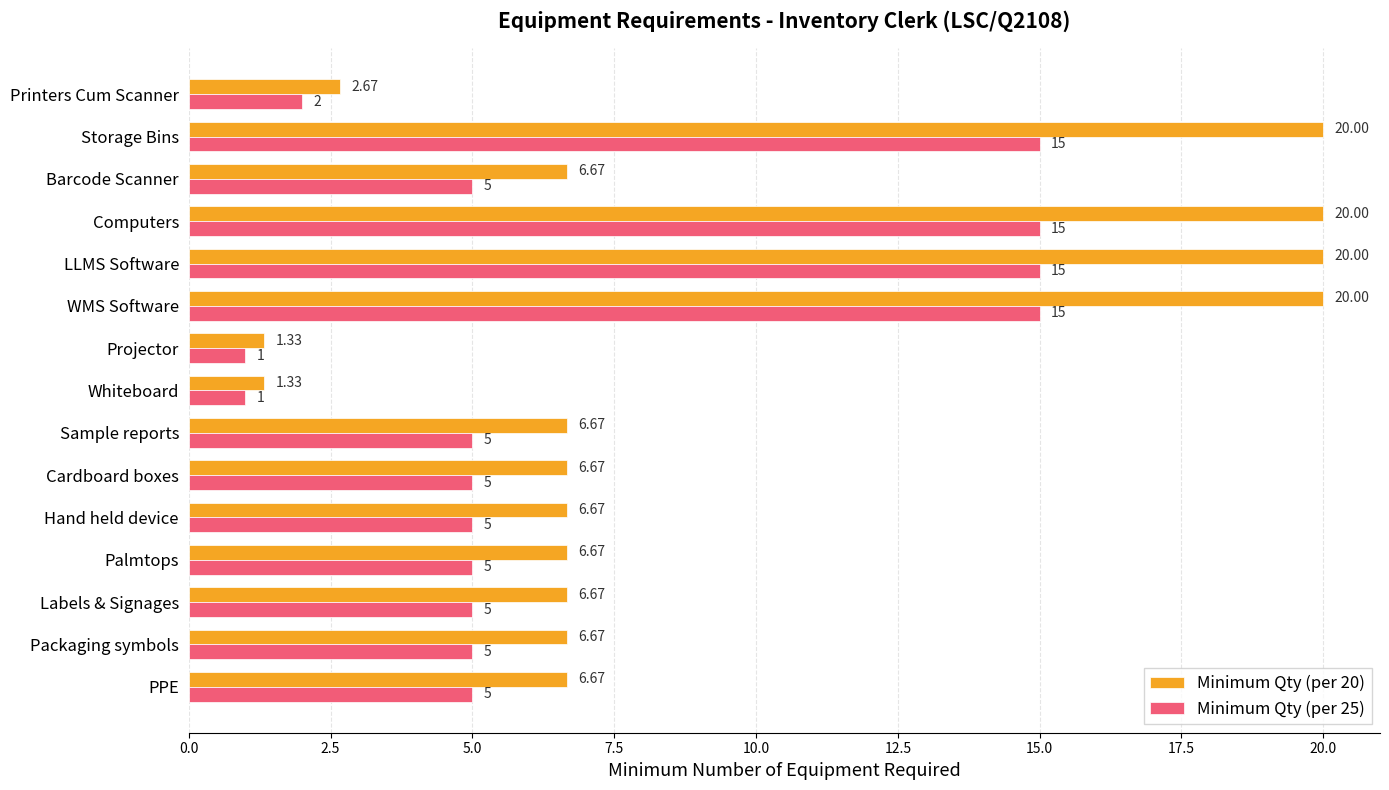

What is the average value of the Minimum Qty (per 25) series?

6.9